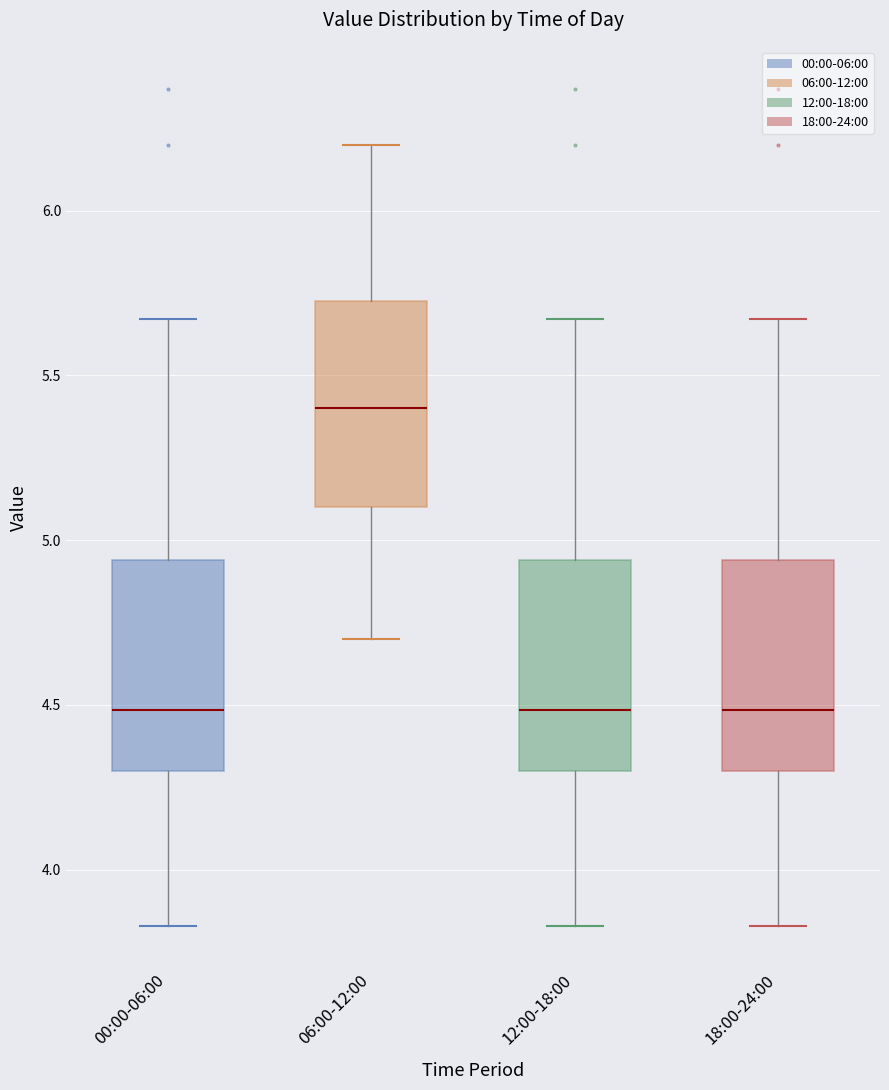

Reading left to right, transcribe this box plot: for each box, give where its median line is, the range the box spans, and where its two whiskers end, as read against the y-axis. The values are not printed on the chart, so give them approximately, as read against the axis.

00:00-06:00: median 4.50, box 4.30 to 4.95, whiskers 3.85 to 5.65
06:00-12:00: median 5.40, box 5.10 to 5.75, whiskers 4.70 to 6.20
12:00-18:00: median 4.50, box 4.30 to 4.95, whiskers 3.85 to 5.65
18:00-24:00: median 4.50, box 4.30 to 4.95, whiskers 3.85 to 5.65